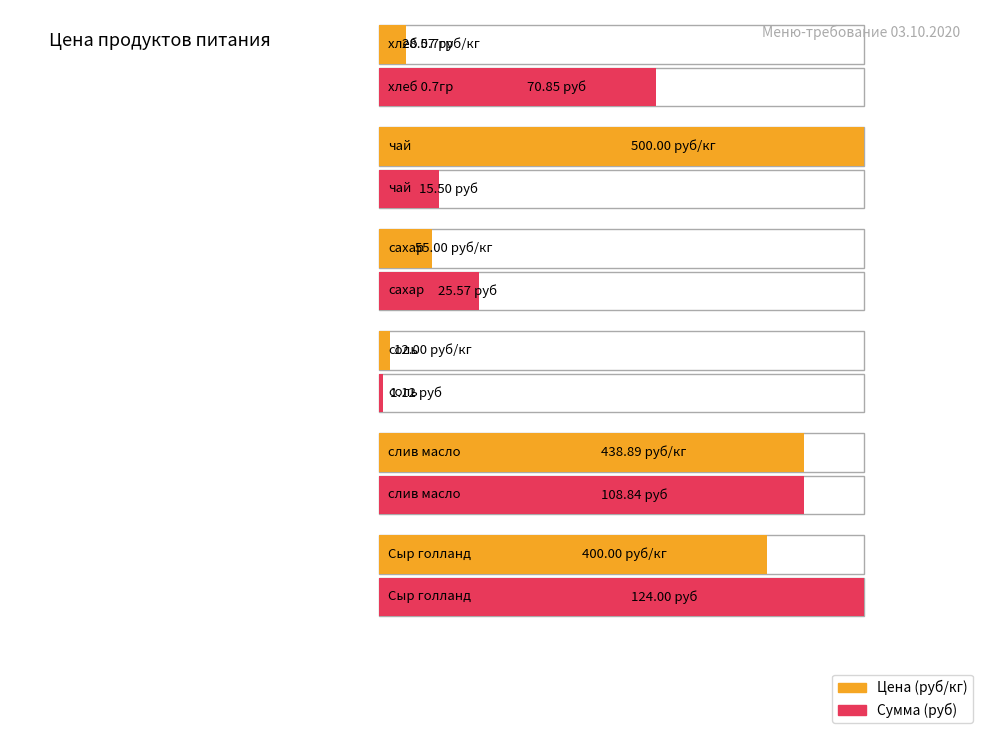

What is the difference between the maximum and minimum values in the Sum (rub) series?

122.9